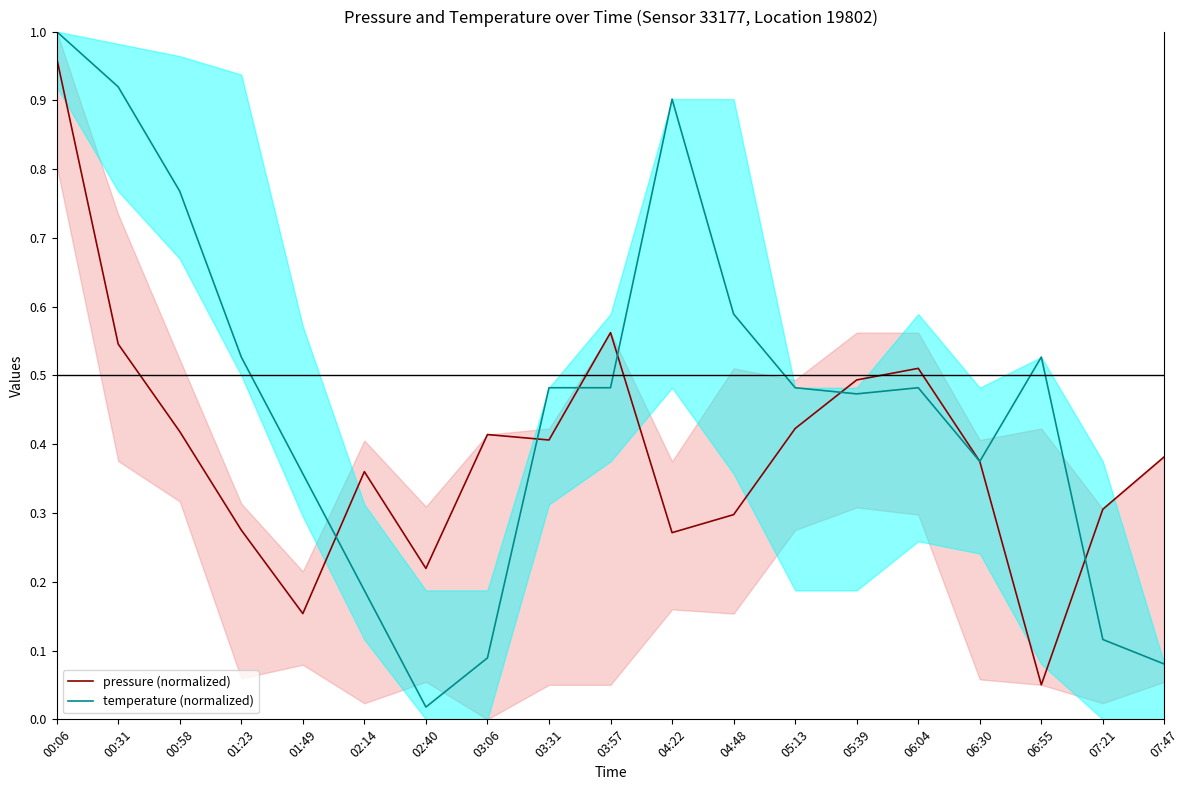

Which series changed the most between 02:14 and 06:55?

temperature (normalized)